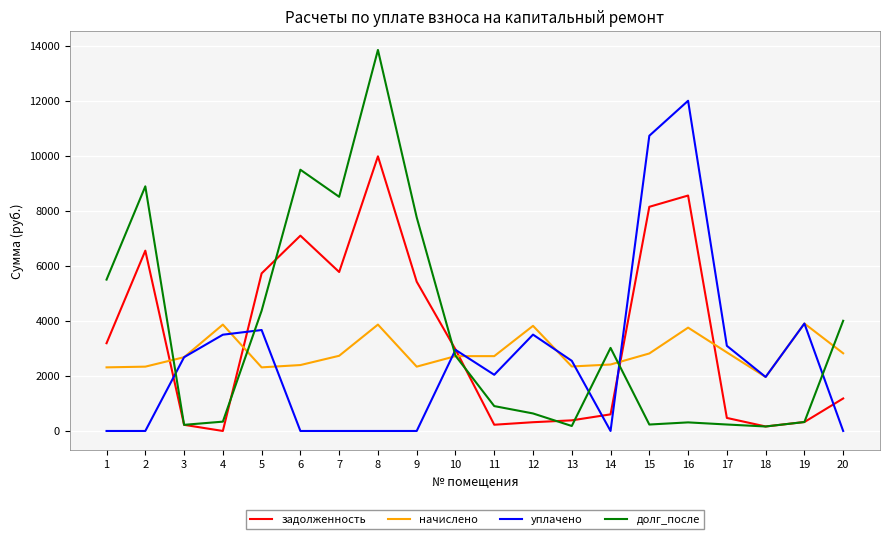

True or false: уплачено and начислено cross at least once.

True